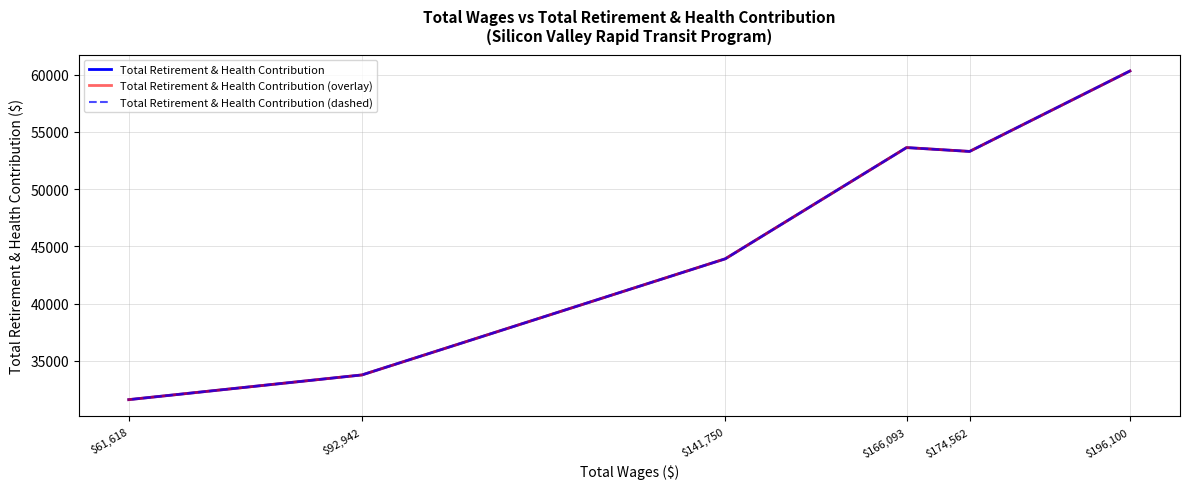

The value of Total Retirement & Health Contribution (overlay) at $196,100 is 79107. True or false?

False